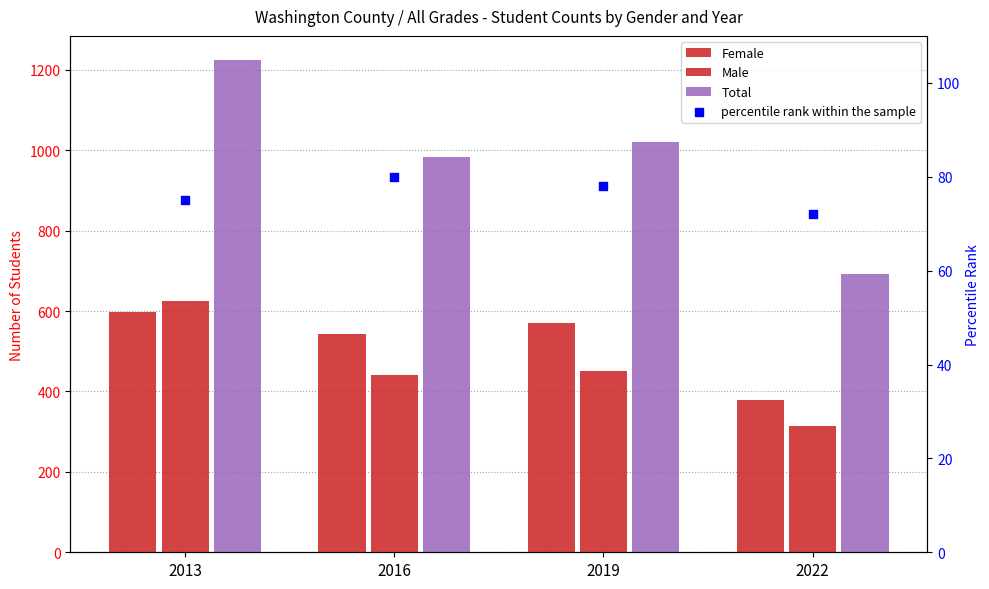

What are all the series names shown in the legend?

Female, Male, Total, percentile rank within the sample